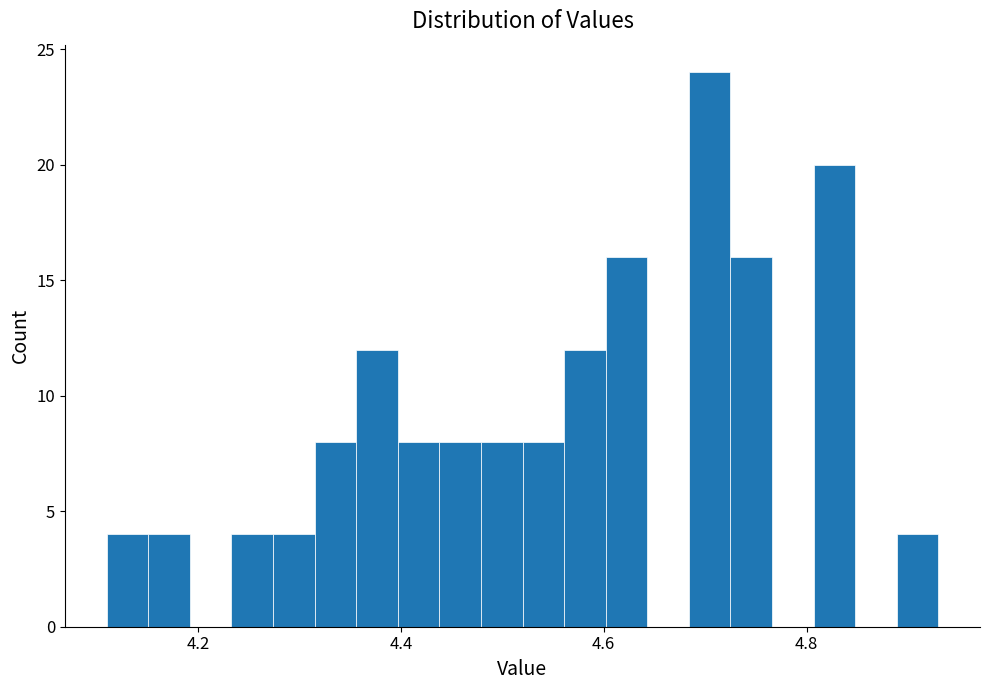

Read against the x-axis, roughly where is the centre of the tallest bar?

4.70